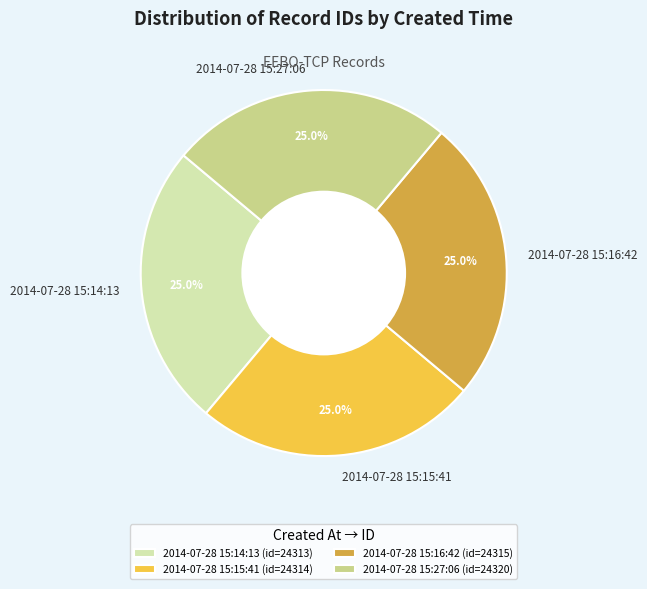

Approximately how many times larger is the value at 2014-07-28 15:27:06 (id=24320) compared to 2014-07-28 15:14:13 (id=24313)?

1.0